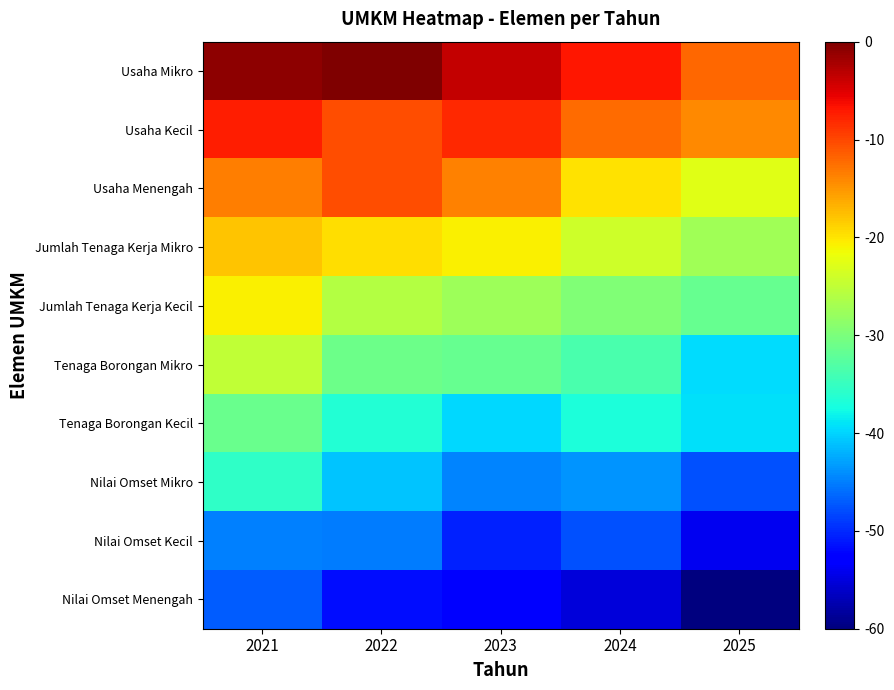

Reading left to right, what are all the values shown in this chart?

Usaha Mikro: 2021=-0.8	2022=0.0	2023=-3.6	2024=-6.9	2025=-12.1
Usaha Kecil: 2021=-7.4	2022=-10.5	2023=-8.1	2024=-12.2	2025=-14.1
Usaha Menengah: 2021=-13.5	2022=-10.3	2023=-13.7	2024=-19.9	2025=-22.6
Jumlah Tenaga Kerja Mikro: 2021=-17.9	2022=-19.7	2023=-20.9	2024=-23.9	2025=-27.3
Jumlah Tenaga Kerja Kecil: 2021=-20.7	2022=-26.0	2023=-27.6	2024=-29.6	2025=-31.6
Tenaga Borongan Mikro: 2021=-25.0	2022=-31.0	2023=-31.6	2024=-33.6	2025=-39.4
Tenaga Borongan Kecil: 2021=-31.4	2022=-36.5	2023=-39.6	2024=-36.8	2025=-39.2
Nilai Omset Mikro: 2021=-35.5	2022=-41.0	2023=-44.7	2024=-43.7	2025=-47.7
Nilai Omset Kecil: 2021=-44.9	2022=-45.2	2023=-50.5	2024=-47.7	2025=-54.1
Nilai Omset Menengah: 2021=-47.0	2022=-51.6	2023=-52.9	2024=-55.2	2025=-59.9